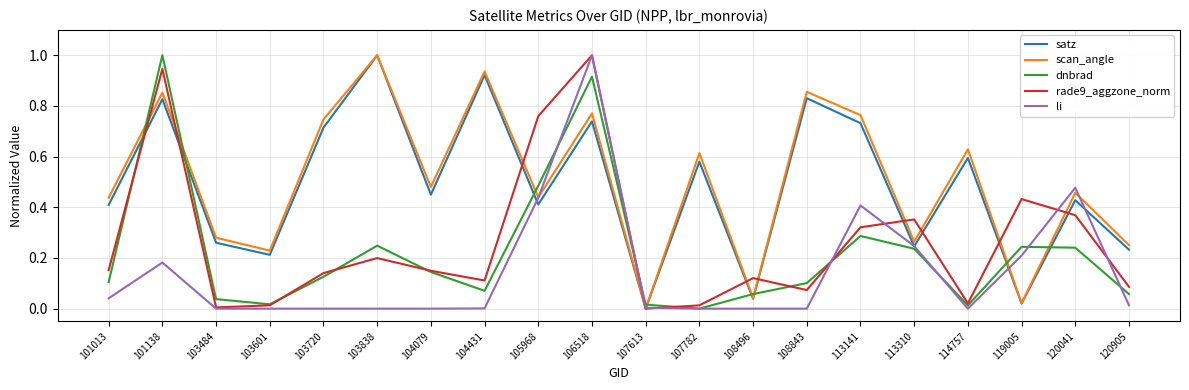

Between 101013 and 107613, which series saw the biggest shift?

scan_angle